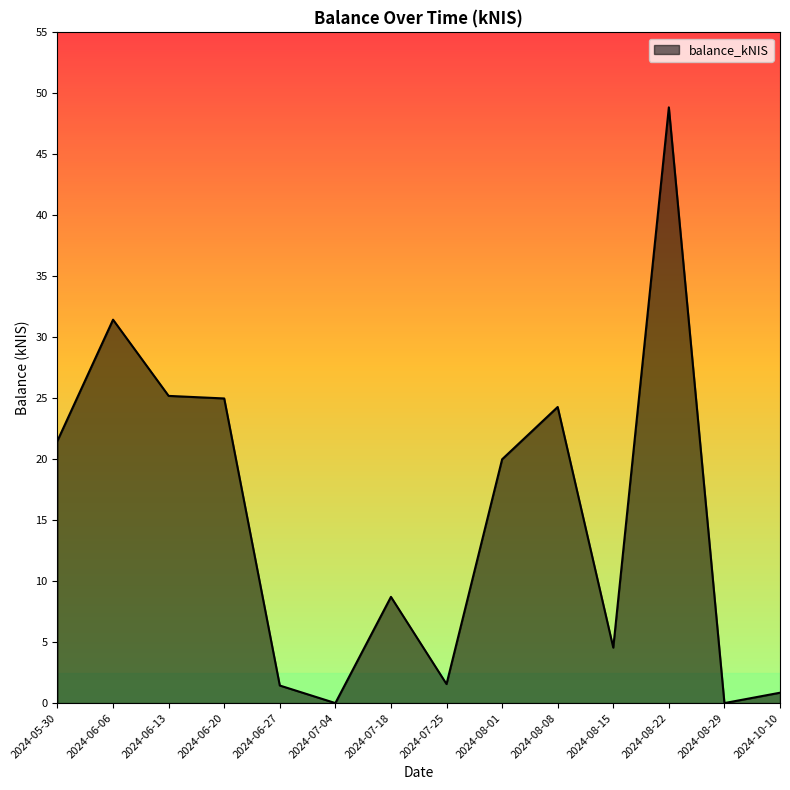

Is it true that the value at 2024-06-06 is 31.4?

True